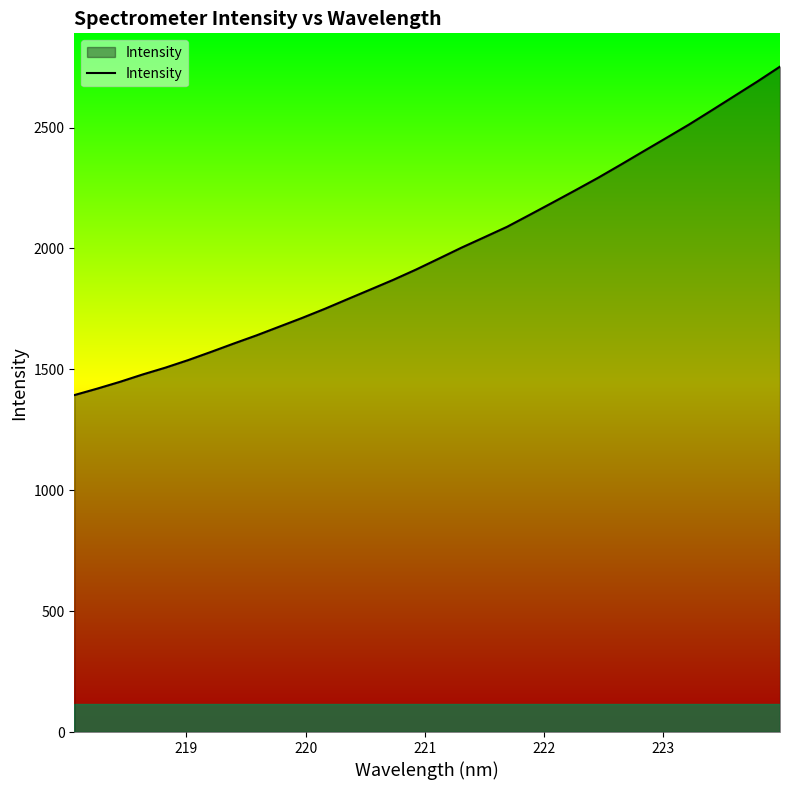

What is the minimum value shown in the chart?

1393.4